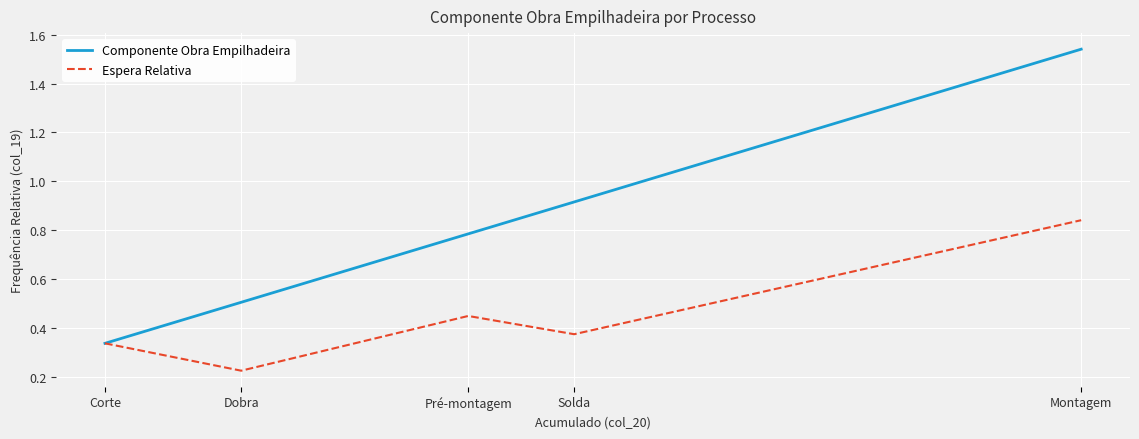

What are all the series names shown in the legend?

Componente Obra Empilhadeira, Espera Relativa